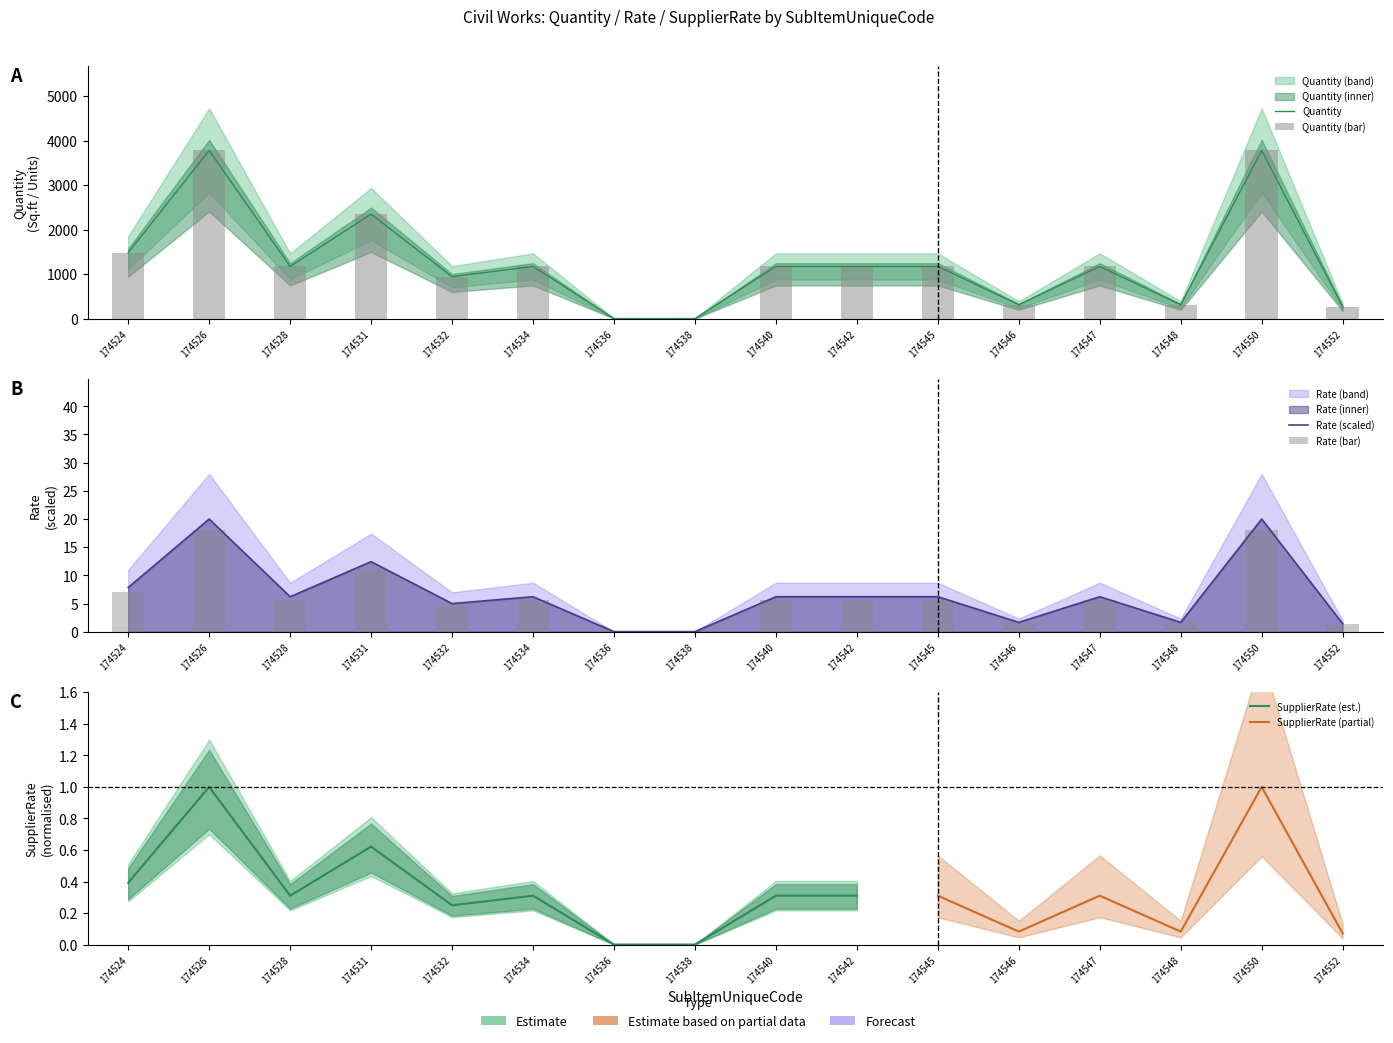

How many series are shown in this chart?

3